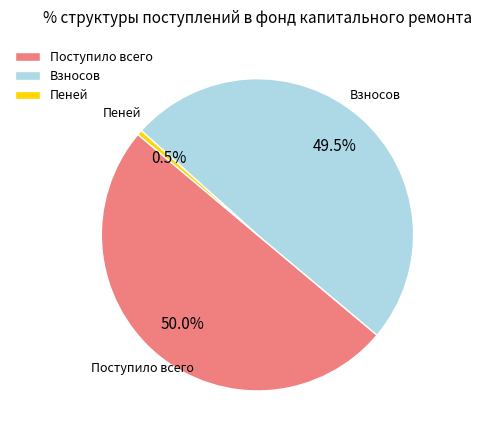

Which category has the smallest portion of the pie?

Пеней